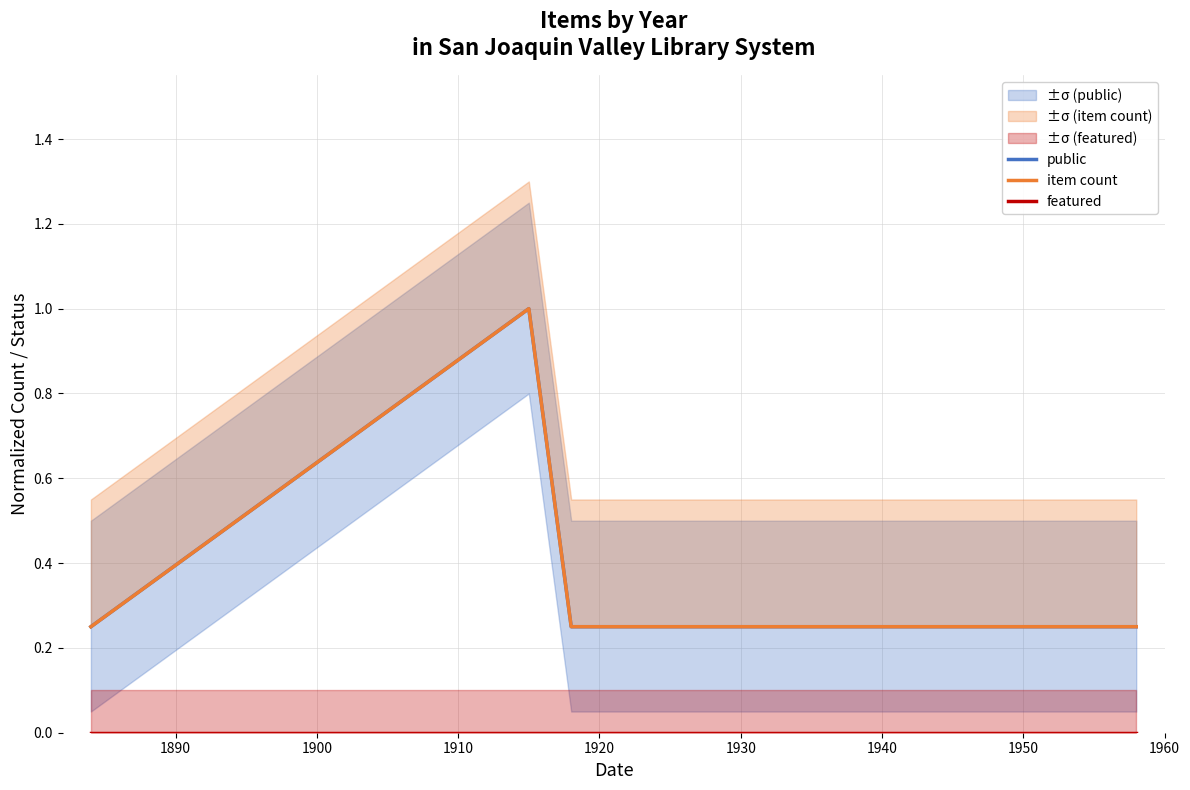

Reading left to right, list all the values displayed in this chart.

public: 0.2	1.0	0.2	0.2	0.2	0.2	0.2
item count: 0.2	1.0	0.2	0.2	0.2	0.2	0.2
featured: 0.0	0.0	0.0	0.0	0.0	0.0	0.0